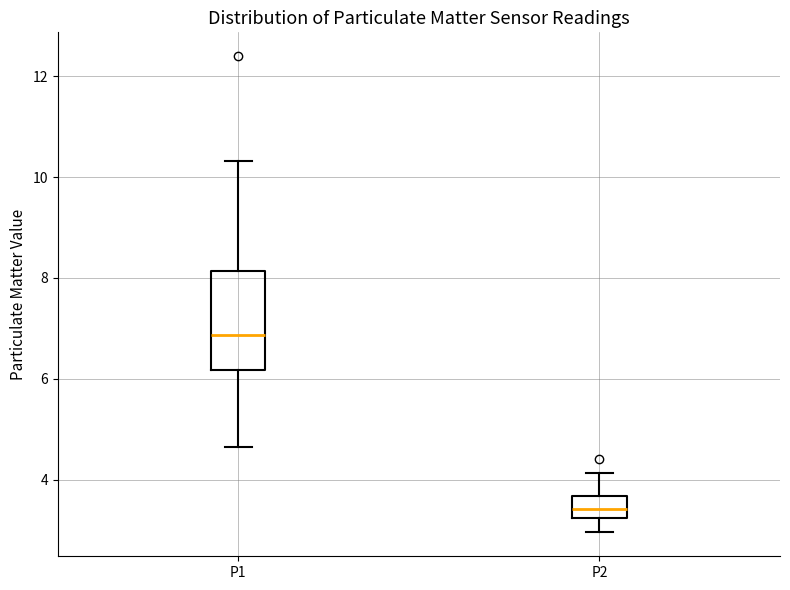

Which box's median line is the lowest?

P2